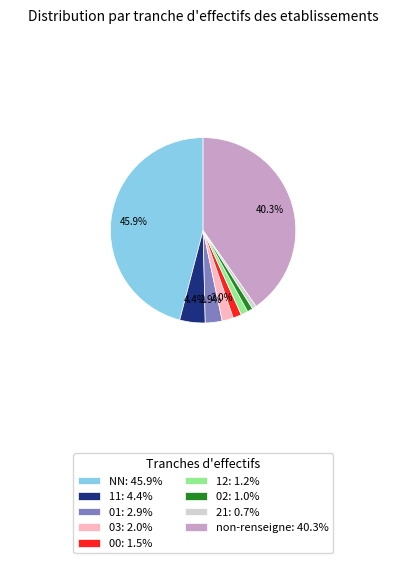

Is the sum of non-renseigne: 40.3% and 00: 1.5% greater than half?

No